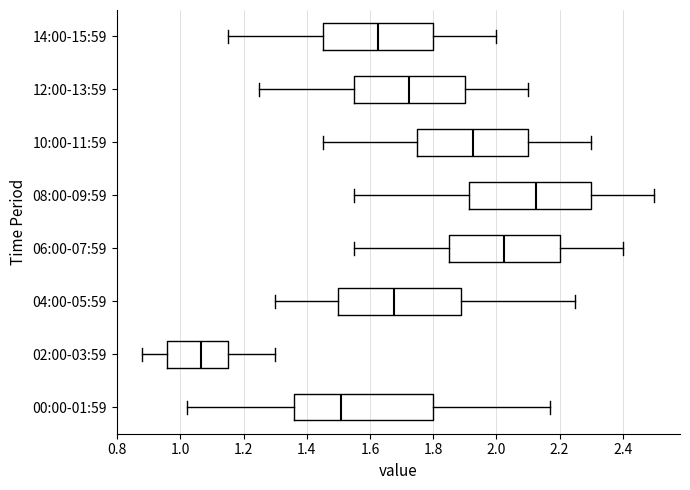

Which box is the widest, from its left edge to its right edge?

00:00-01:59